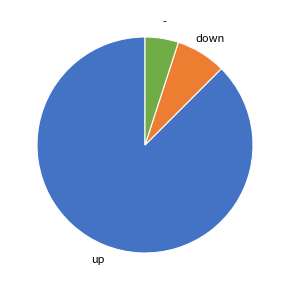

What is the majority slice?

up